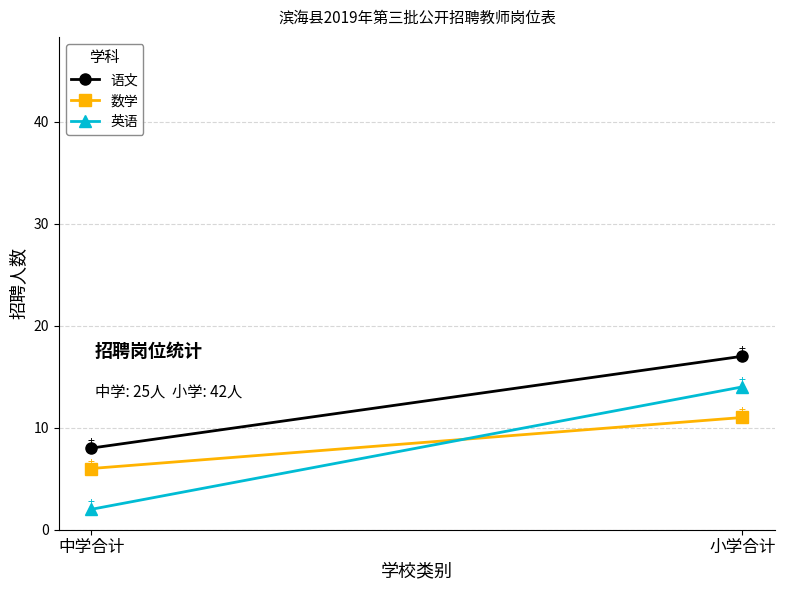

True or false: 语文 has a value of 17 at 小学合计.

True